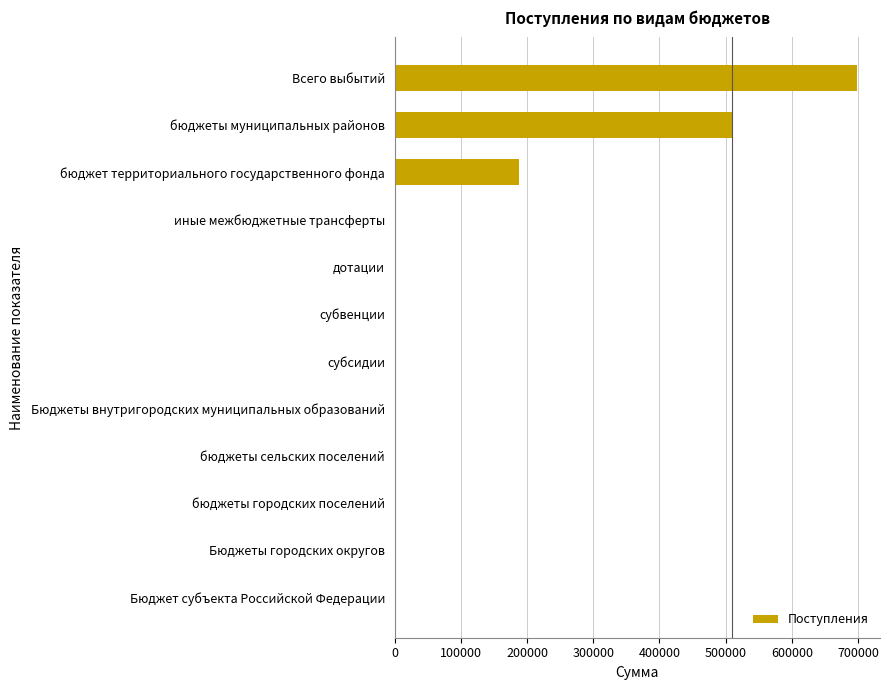

True or false: the data shows 509967 at бюджеты муниципальных районов.

True